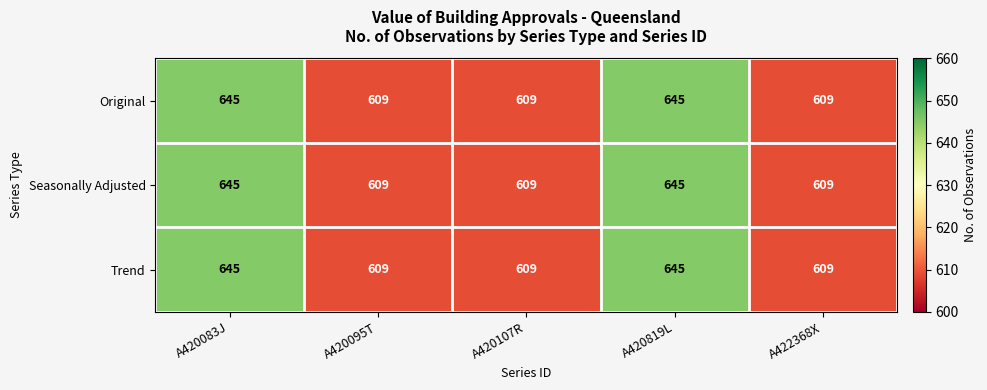

The value of Seasonally Adjusted at A420095T is 609. True or false?

True